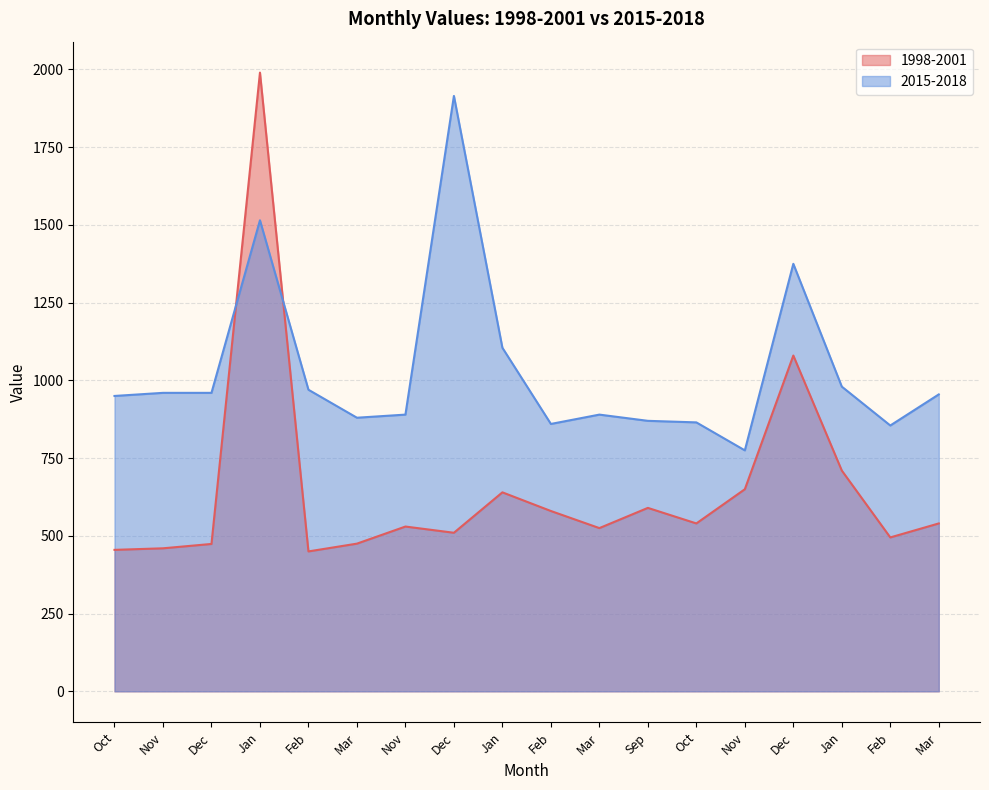

What is the label of the 2nd point from the left?

Nov